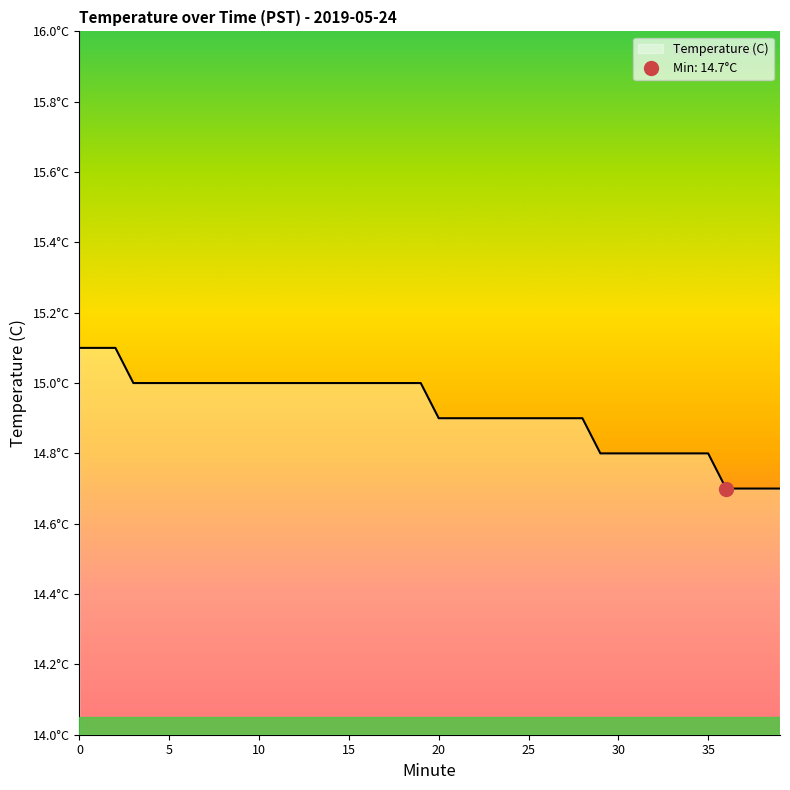

Reading right to left, what are all the values shown in this chart?

39=14.7	38=14.7	37=14.7	36=14.7	35=14.8	34=14.8	33=14.8	32=14.8	31=14.8	30=14.8	29=14.8	28=14.9	27=14.9	26=14.9	25=14.9	24=14.9	23=14.9	22=14.9	21=14.9	20=14.9	19=15.0	18=15.0	17=15.0	16=15.0	15=15.0	14=15.0	13=15.0	12=15.0	11=15.0	10=15.0	9=15.0	8=15.0	7=15.0	6=15.0	5=15.0	4=15.0	3=15.0	2=15.1	1=15.1	0=15.1